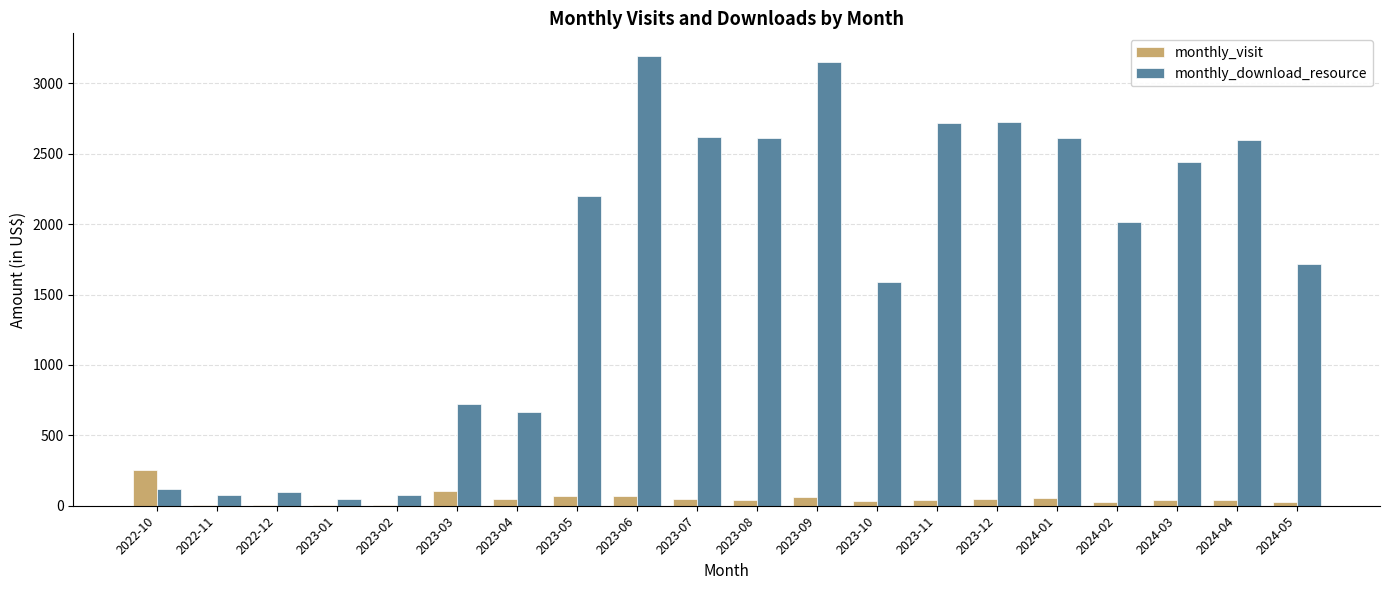

Between 2022-12 and 2023-11, which series saw the biggest shift?

monthly_download_resource